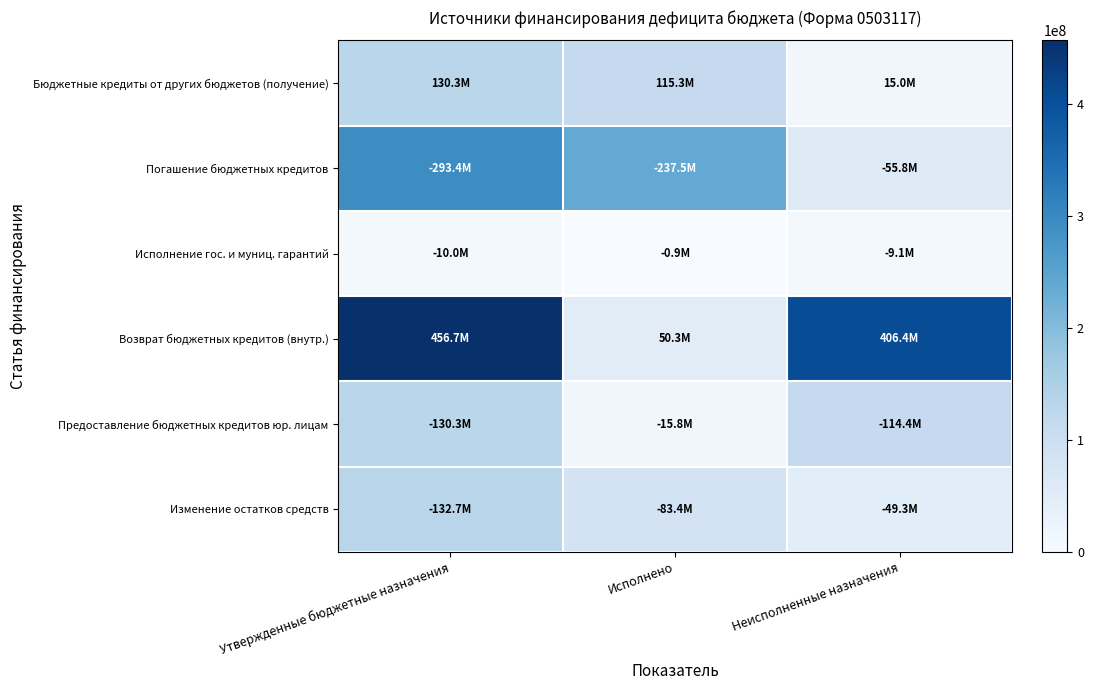

Reading left to right, transcribe all the data shown in this chart.

Бюджетные кредиты от других бюджетов (получение): Утвержденные бюджетные назначения=130276300.0	Исполнено=115309113.8	Неисполненные назначения=14967186.2
Погашение бюджетных кредитов: Утвержденные бюджетные назначения=293368200.0	Исполнено=237535158.0	Неисполненные назначения=55833042.0
Исполнение гос. и муниц. гарантий: Утвержденные бюджетные назначения=10000000.0	Исполнено=938776.0	Неисполненные назначения=9061224.0
Возврат бюджетных кредитов (внутр.): Утвержденные бюджетные назначения=456686900.0	Исполнено=50333771.2	Неисполненные назначения=406353128.8
Предоставление бюджетных кредитов юр. лицам: Утвержденные бюджетные назначения=130276300.0	Исполнено=15839792.4	Неисполненные назначения=114436507.6
Изменение остатков средств: Утвержденные бюджетные назначения=132714553.5	Исполнено=83401138.5	Неисполненные назначения=49313414.9